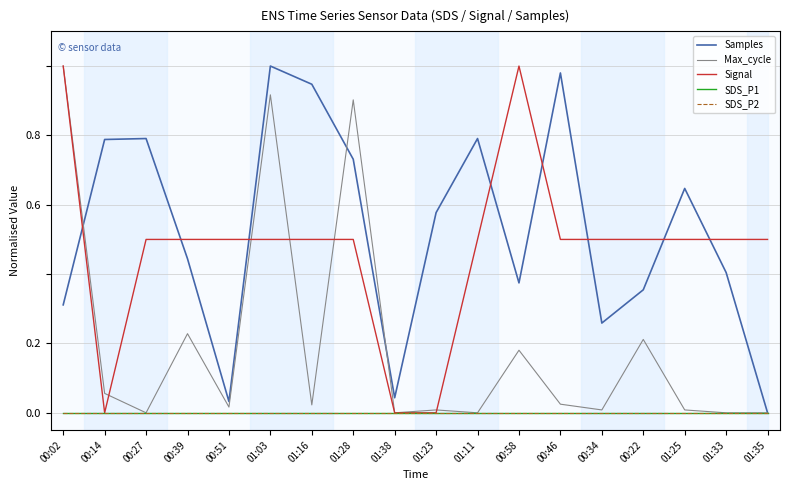

What is the difference between the Max_cycle values at 00:22 and 01:33?

0.2